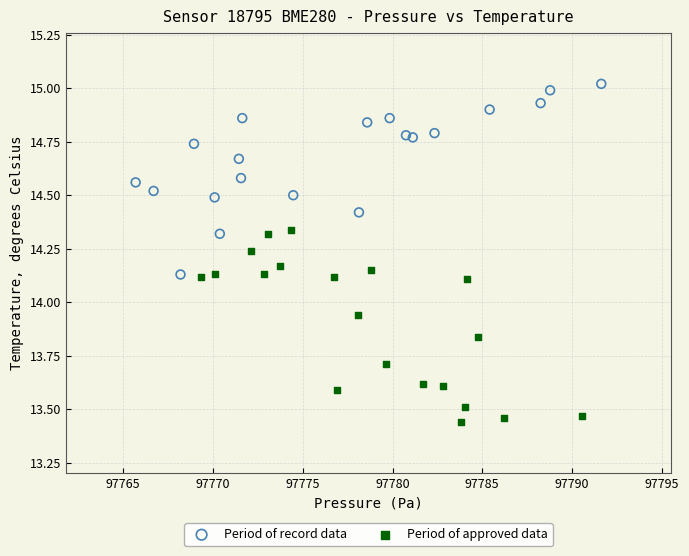

Which series contains the lowest Y value?

Period of approved data